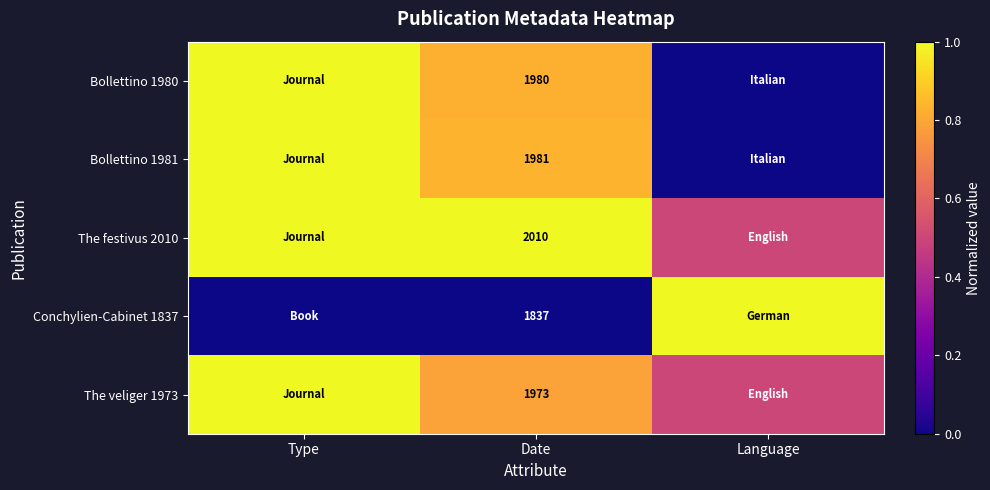

The value of Bollettino 1981 at Date is 1981.0. True or false?

True